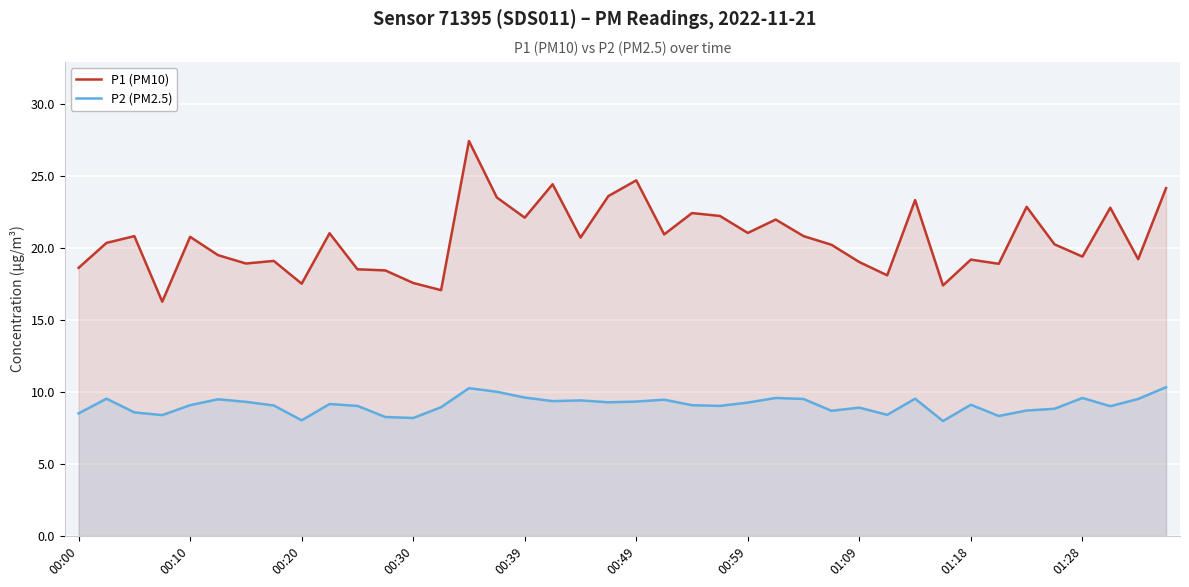

True or false: P1 (PM10) and P2 (PM2.5) intersect in this chart.

False